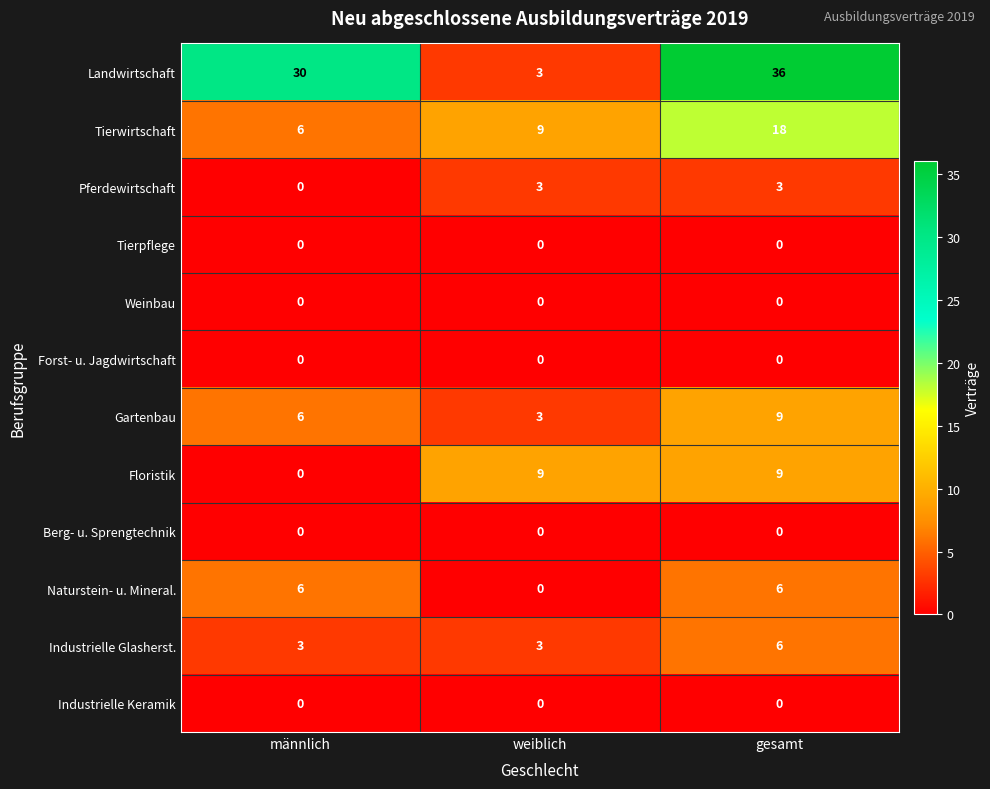

Between weiblich and gesamt, which series saw the biggest shift?

Landwirtschaft